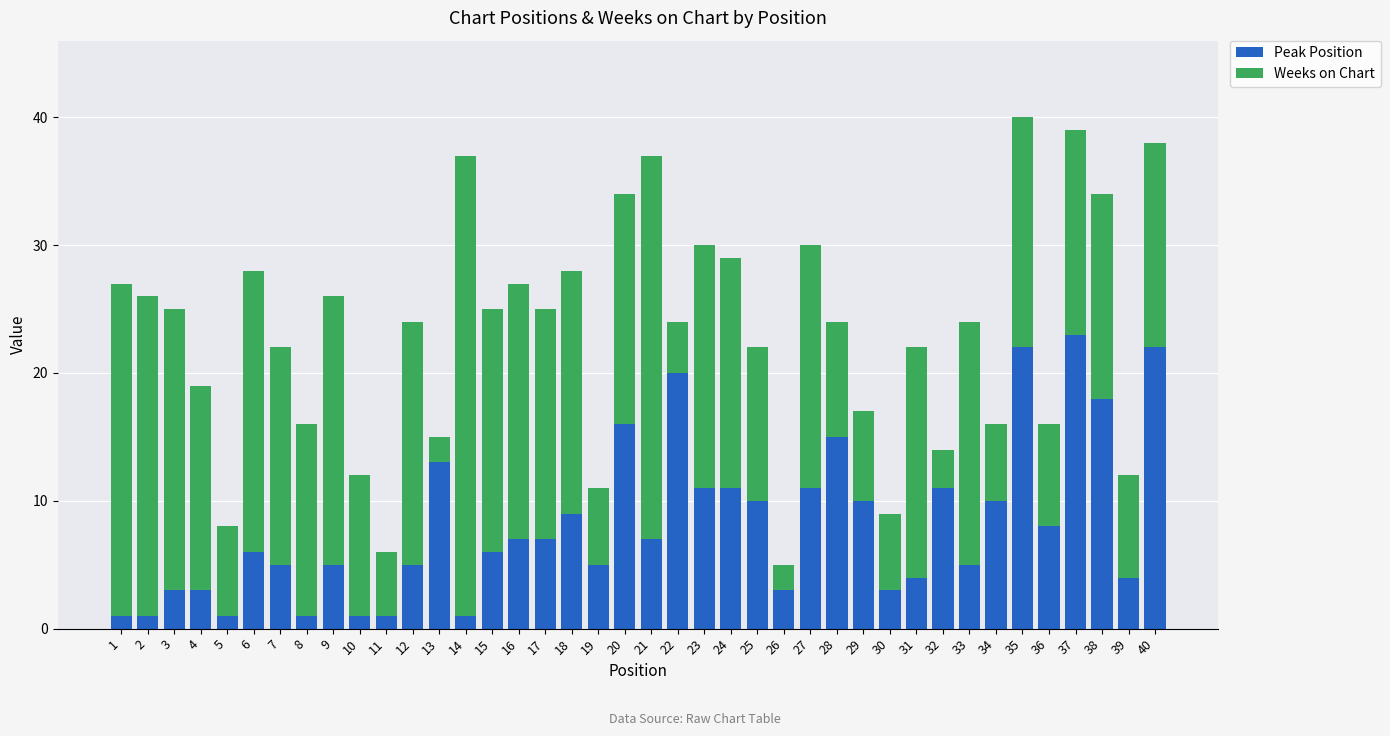

What is the maximum value for Peak Position?

23